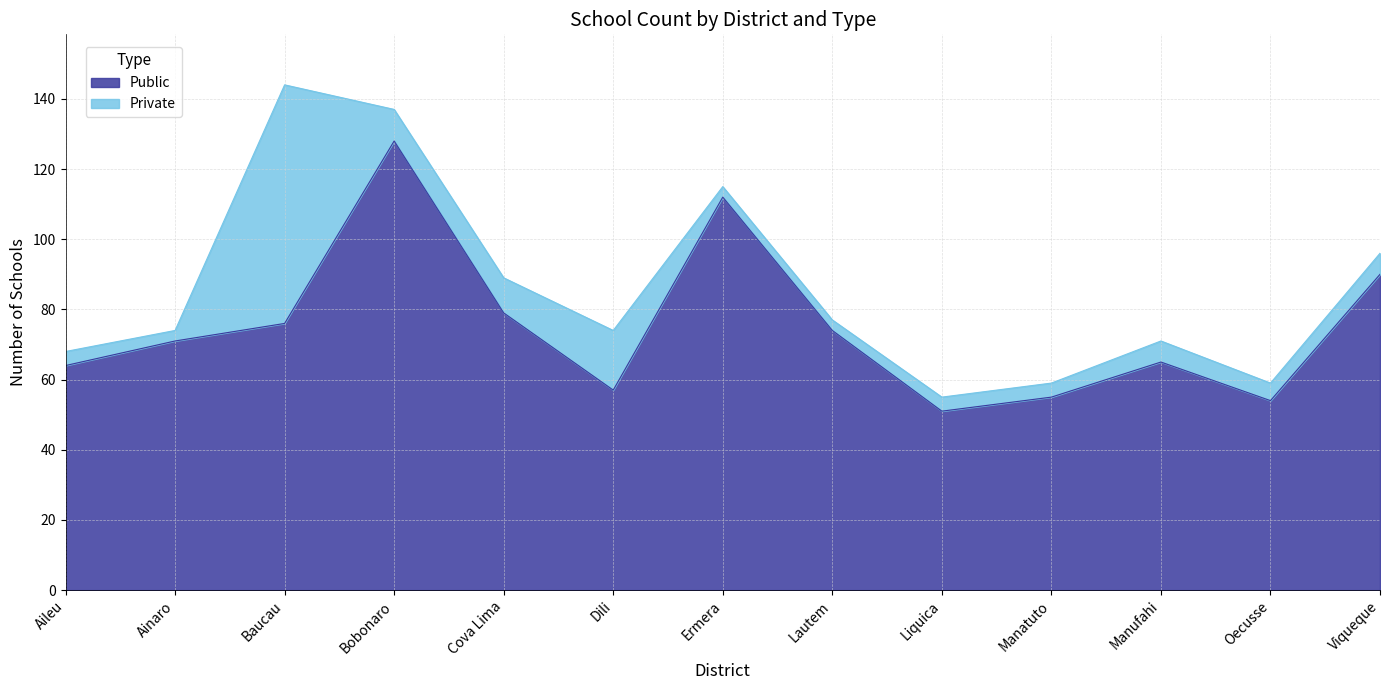

Does the chart display data point markers on the line(s)?

No